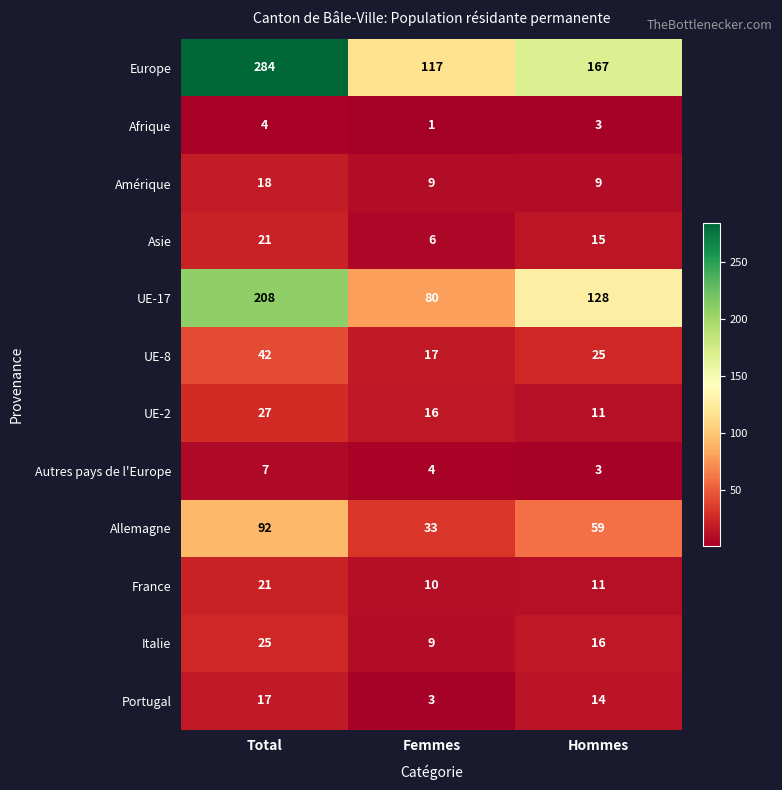

What value does the Portugal series have at Femmes, to the nearest 5?

5